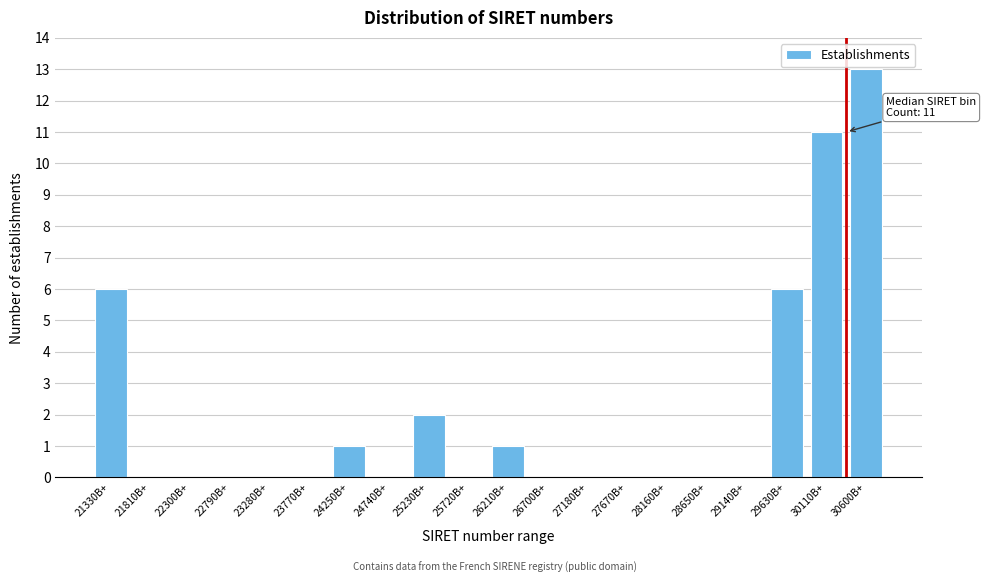

Reading right to left, transcribe all the data shown in this chart.

30600B+=13	30110B+=11	29630B+=6	29140B+=0	28650B+=0	28160B+=0	27670B+=0	27180B+=0	26700B+=0	26210B+=1	25720B+=0	25230B+=2	24740B+=0	24250B+=1	23770B+=0	23280B+=0	22790B+=0	22300B+=0	21810B+=0	21330B+=6